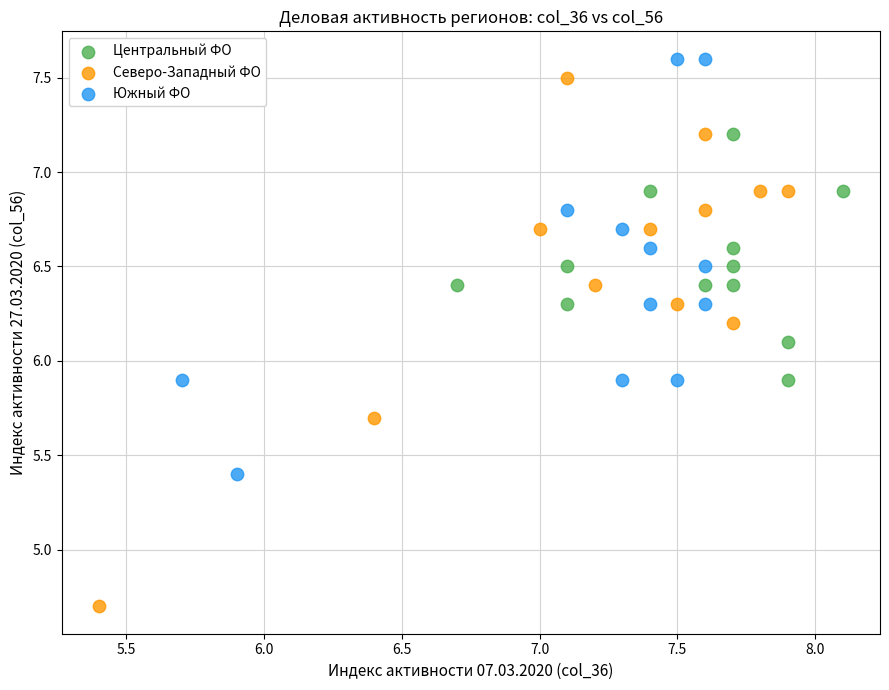

Which series reaches the minimum Y coordinate?

Северо-Западный ФО